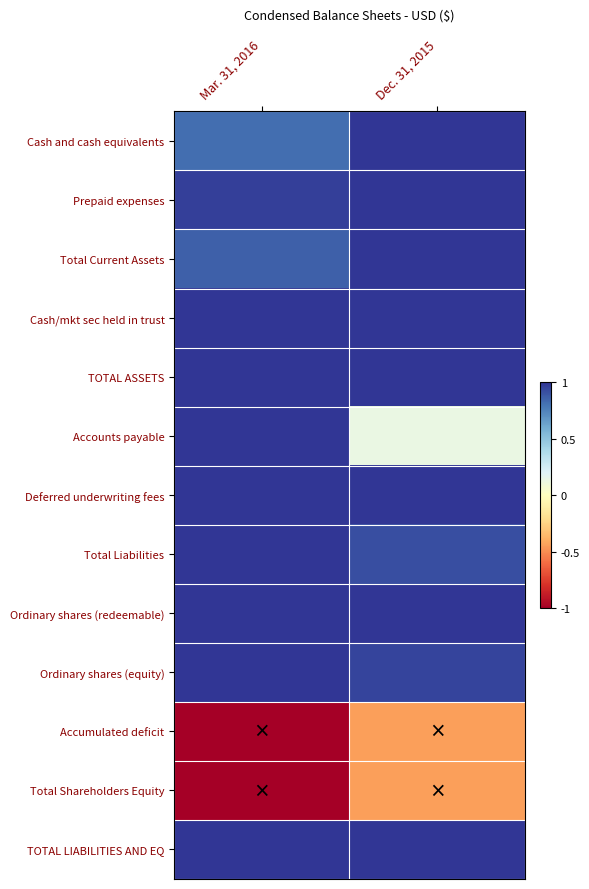

List the series in order of their peak value, highest first.

Cash and cash equivalents, Prepaid expenses, Total Current Assets, Cash/mkt sec held in trust, TOTAL ASSETS, Accounts payable, Deferred underwriting fees, Total Liabilities, Ordinary shares (redeemable), Ordinary shares (equity), TOTAL LIABILITIES AND EQ, Accumulated deficit, Total Shareholders Equity